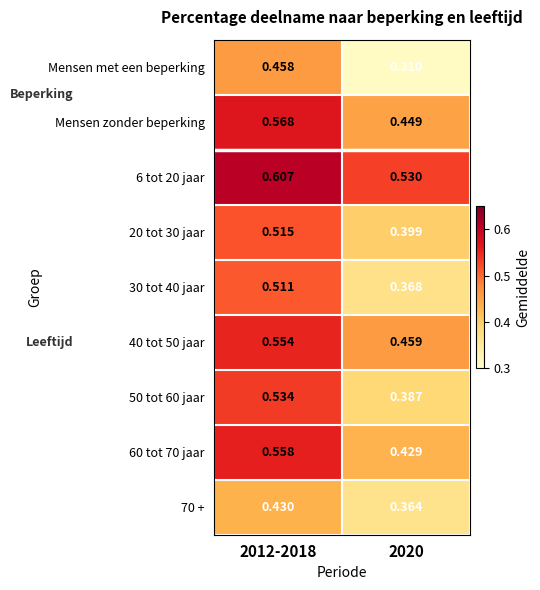

Which series has the widest spread of values?

Mensen met een beperking